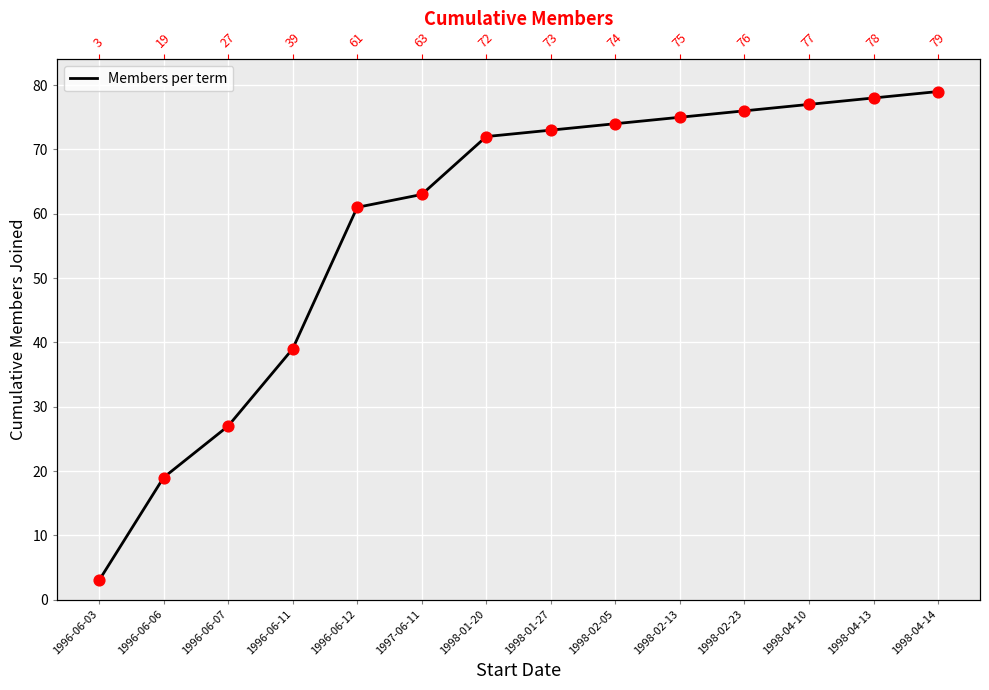

What is the change in value from 1996-06-11 to 1998-01-20?

+33